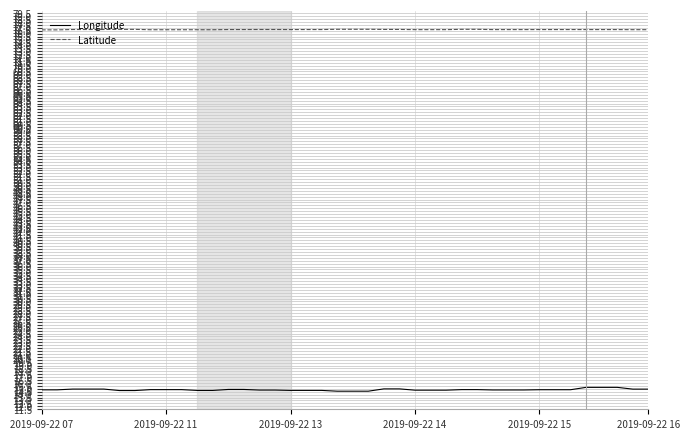

What is the sum of all Longitude values?

593.9